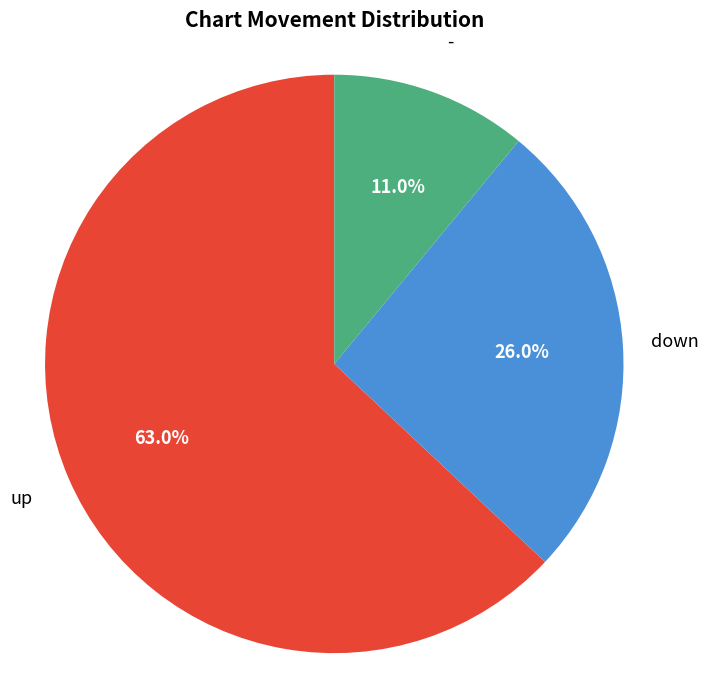

What is the largest slice in the pie chart?

up